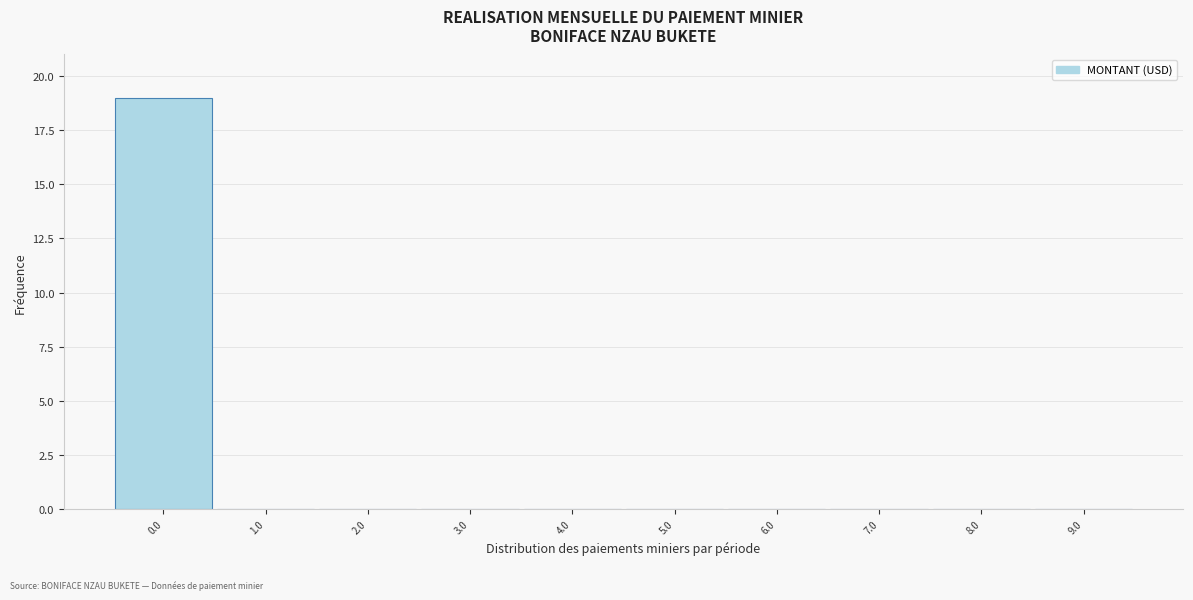

Which range on the x-axis has the tallest bar?

-0.5 to 0.5